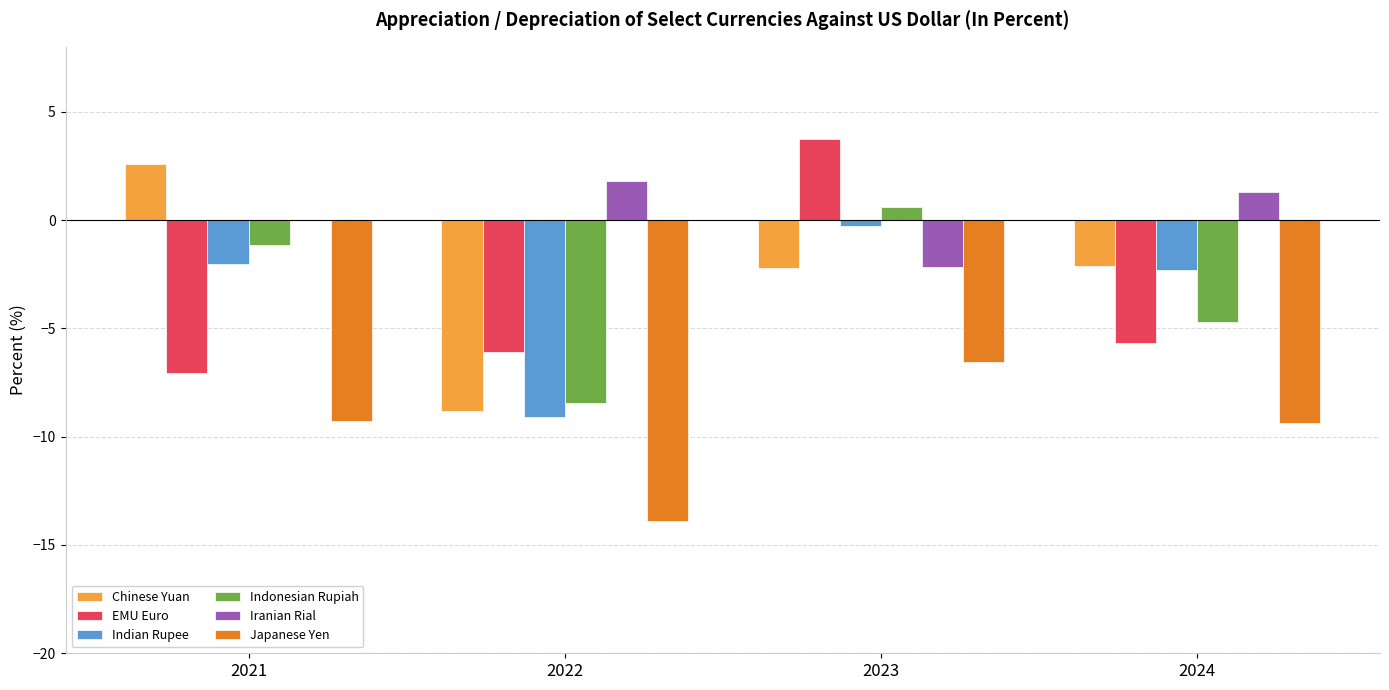

Count the number of data series in this chart.

6